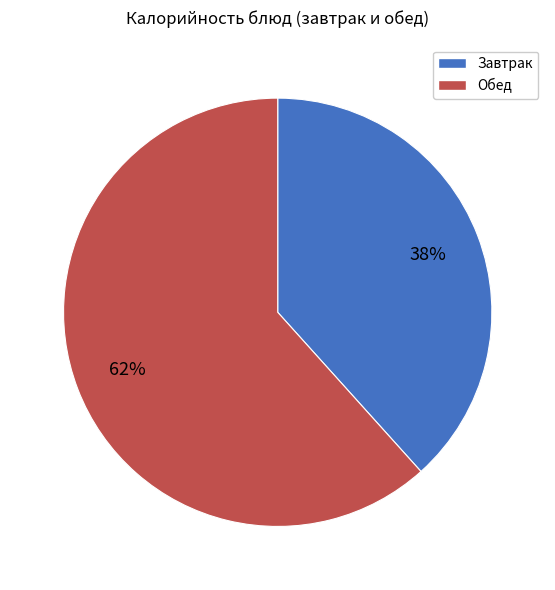

Between Завтрак and Обед, which is larger?

Обед